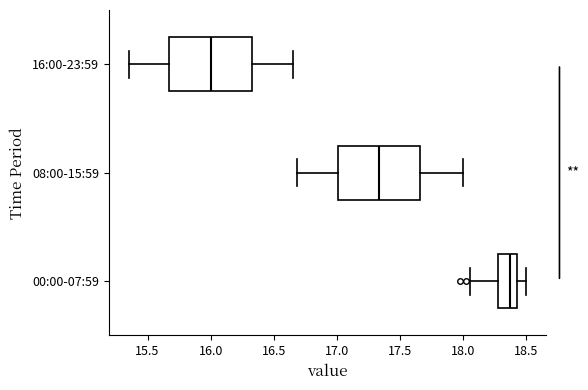

Reading bottom to top, read every box against the x-axis: the position of its median line, the range the box covers, and the ends of its whiskers. The values are not printed on the chart, so give them approximately, as read against the axis.

00:00-07:59: median 18.35, box 18.30 to 18.45, whiskers 18.05 to 18.50
08:00-15:59: median 17.35, box 17.00 to 17.65, whiskers 16.70 to 18.00
16:00-23:59: median 16.00, box 15.65 to 16.35, whiskers 15.35 to 16.65